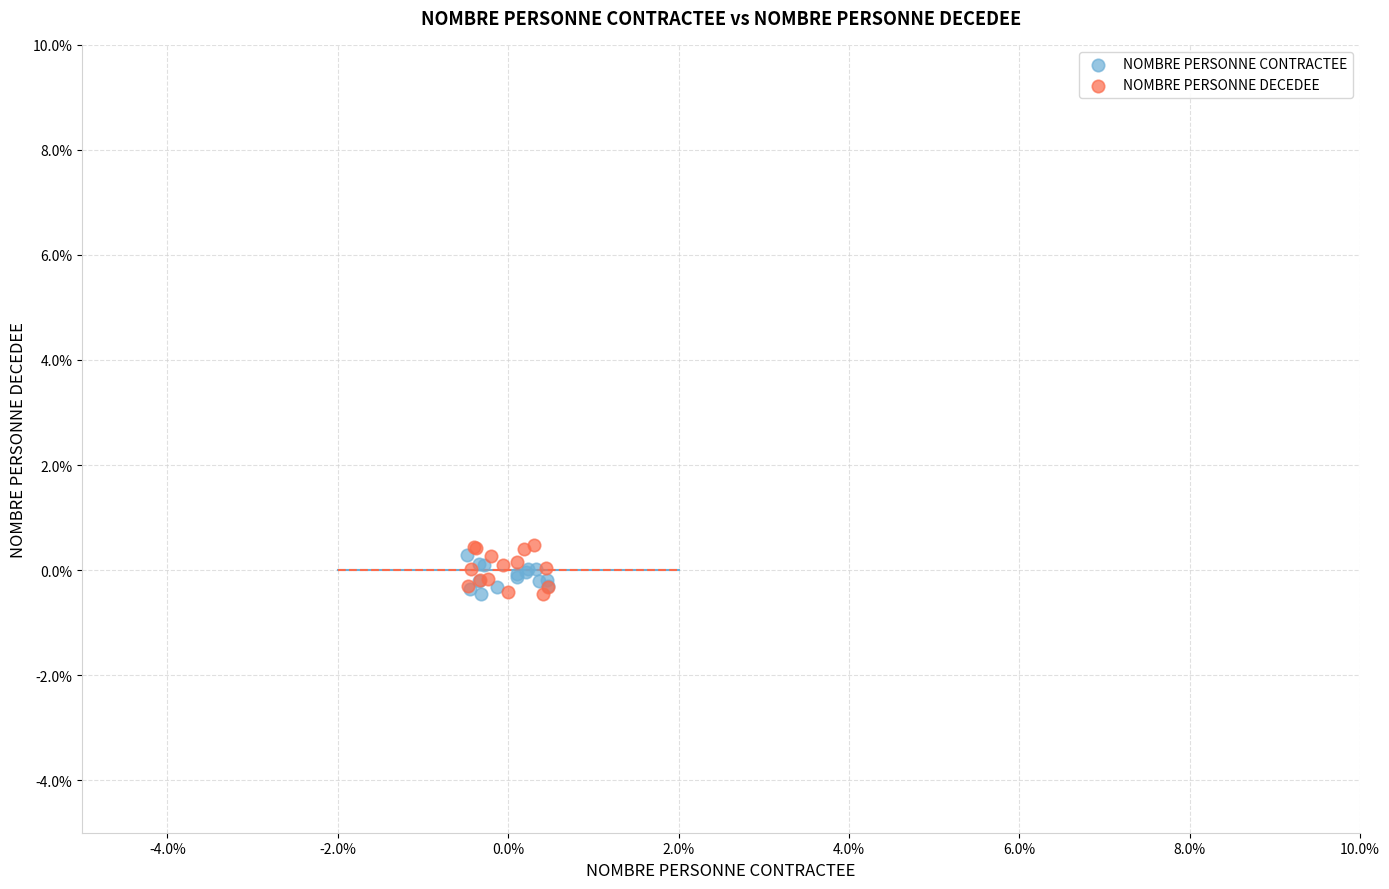

What are all the series names shown in the legend?

NOMBRE PERSONNE CONTRACTEE, NOMBRE PERSONNE DECEDEE